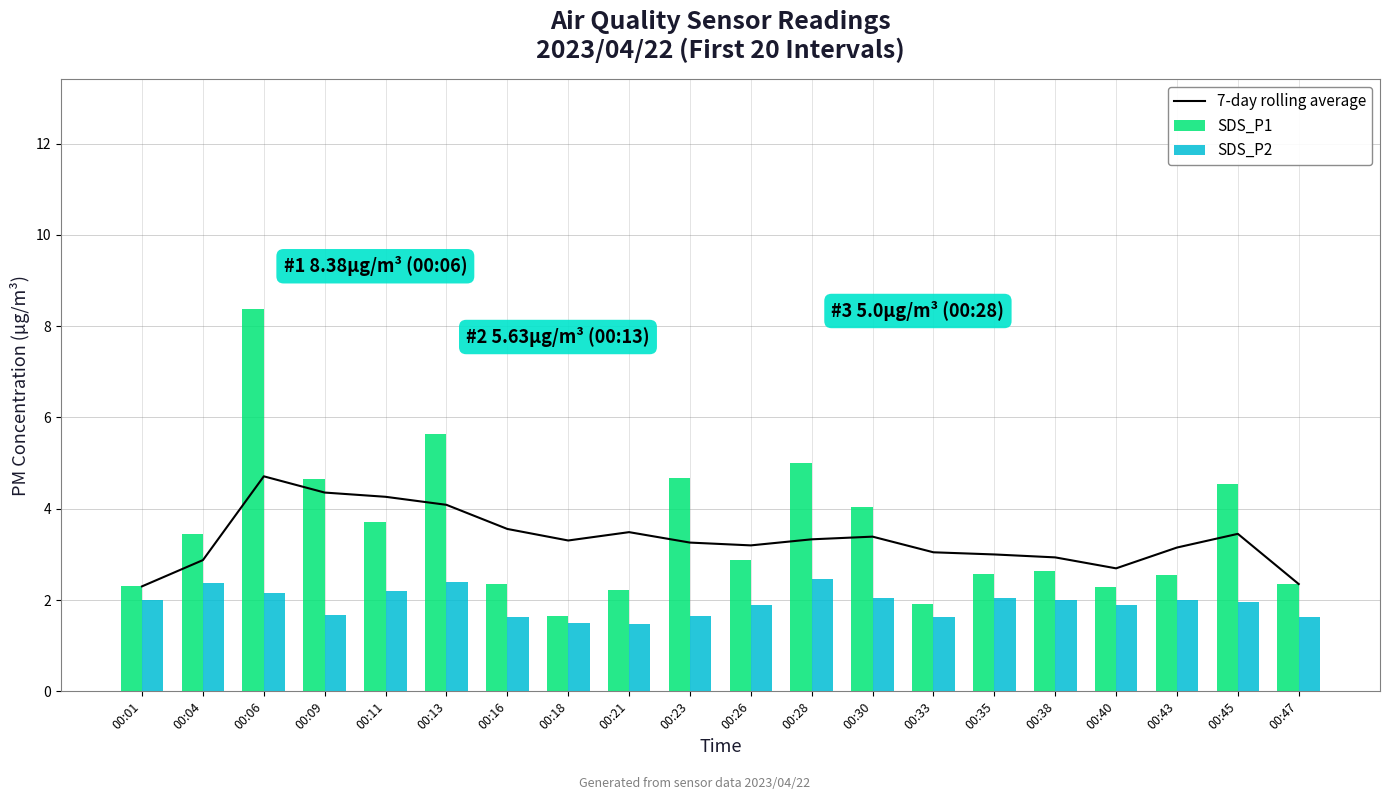

Reading right to left, list all the values displayed in this chart.

7-day rolling average: 00:47=2.4	00:45=3.5	00:43=3.1	00:40=2.7	00:38=2.9	00:35=3.0	00:33=3.0	00:30=3.4	00:28=3.3	00:26=3.2	00:23=3.3	00:21=3.5	00:18=3.3	00:16=3.6	00:13=4.1	00:11=4.3	00:09=4.4	00:06=4.7	00:04=2.9	00:01=2.3
SDS_P1: 00:47=2.4	00:45=4.5	00:43=2.5	00:40=2.3	00:38=2.6	00:35=2.6	00:33=1.9	00:30=4.0	00:28=5.0	00:26=2.9	00:23=4.7	00:21=2.2	00:18=1.6	00:16=2.4	00:13=5.6	00:11=3.7	00:09=4.7	00:06=8.4	00:04=3.5	00:01=2.3
SDS_P2: 00:47=1.6	00:45=1.9	00:43=2.0	00:40=1.9	00:38=2.0	00:35=2.0	00:33=1.6	00:30=2.0	00:28=2.5	00:26=1.9	00:23=1.6	00:21=1.5	00:18=1.5	00:16=1.6	00:13=2.4	00:11=2.2	00:09=1.7	00:06=2.1	00:04=2.4	00:01=2.0